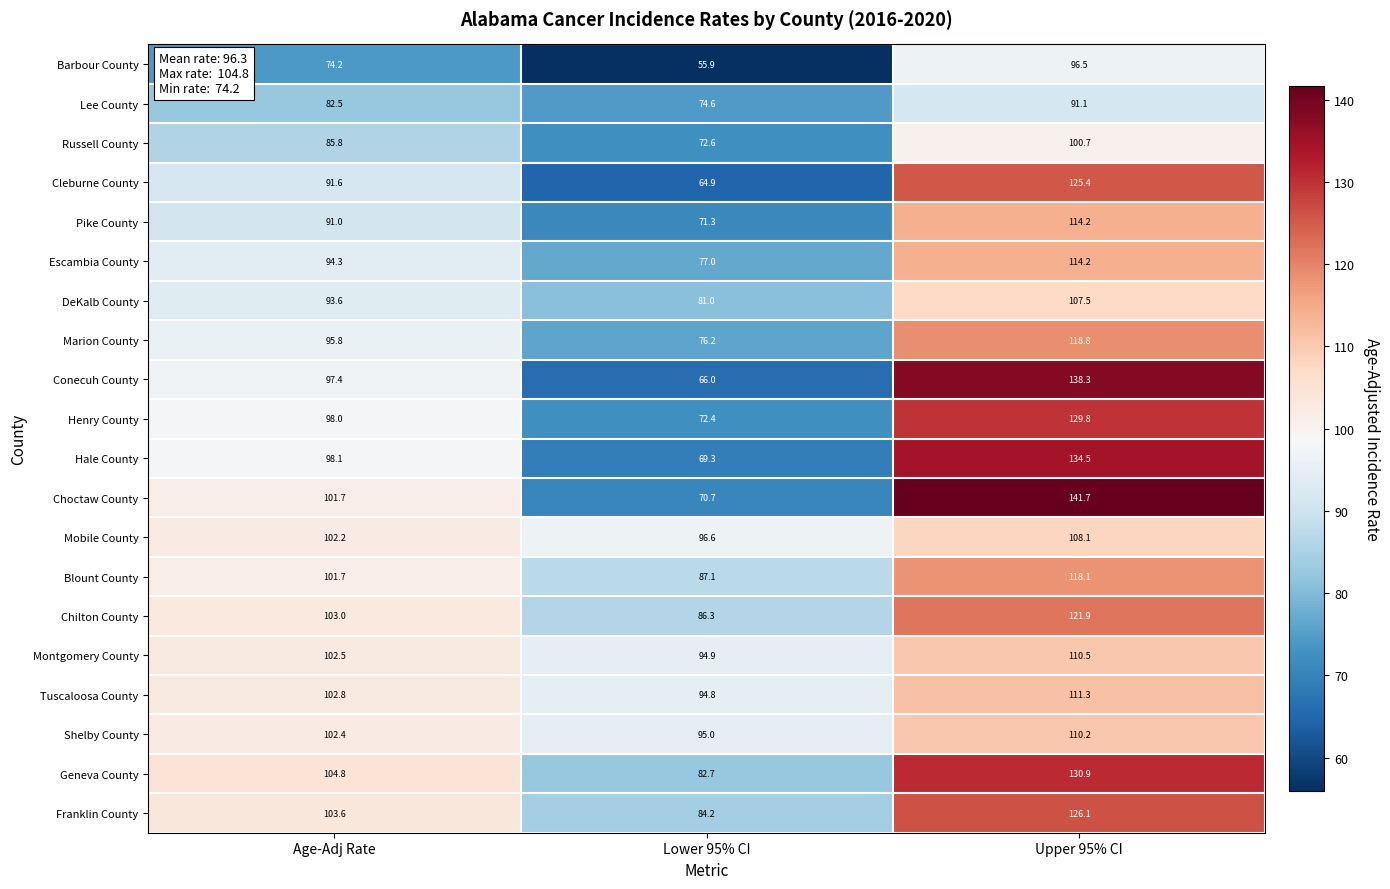

List the labels in order of Hale County value, largest first.

Upper 95% CI, Age-Adj Rate, Lower 95% CI